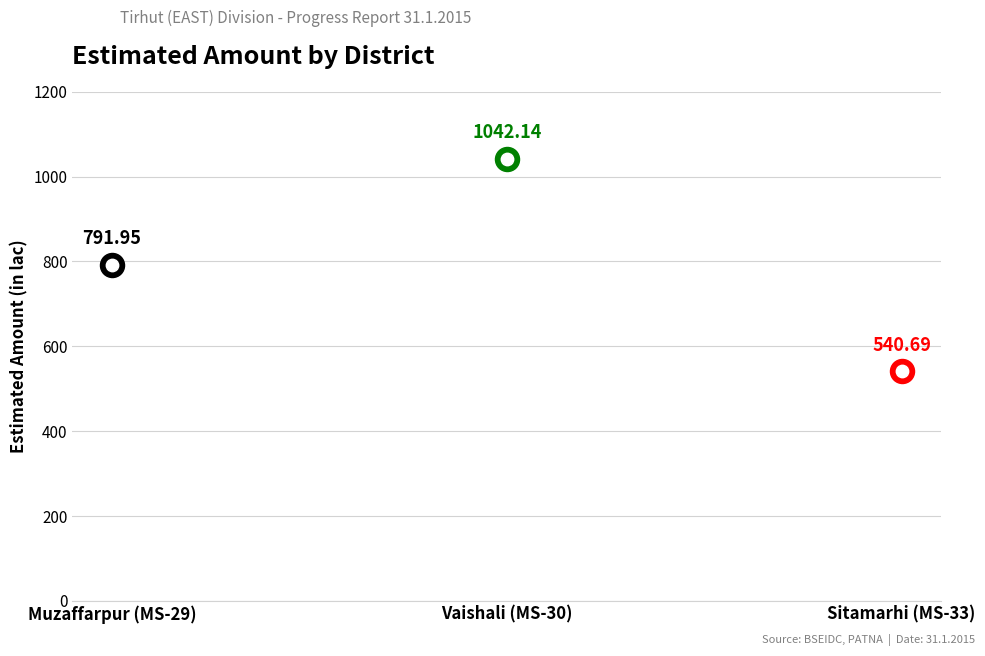

Which has a higher value, Muzaffarpur (MS-29) or Vaishali (MS-30)?

Vaishali (MS-30)